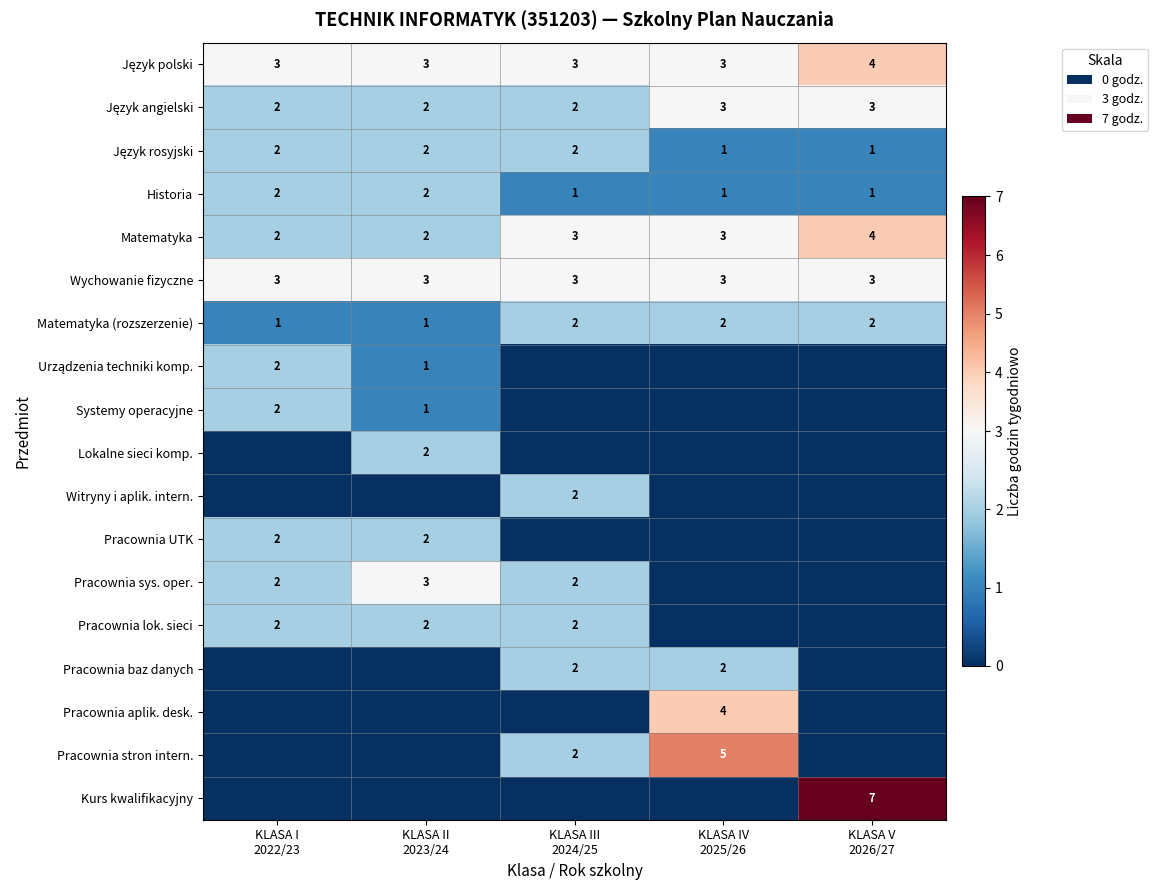

The value of Pracownia stron intern. at KLASA II 2023/24 is 2. True or false?

False